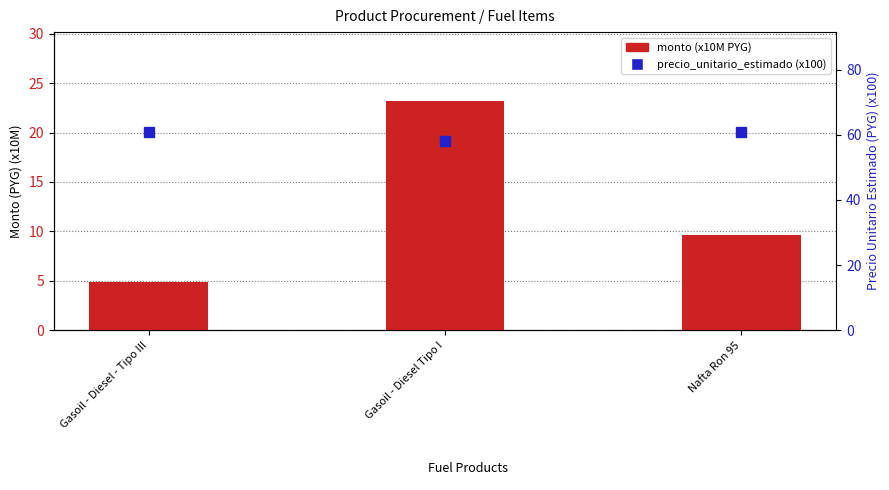

At which category is the sum across all series the highest?

Gasoil - Diesel Tipo I